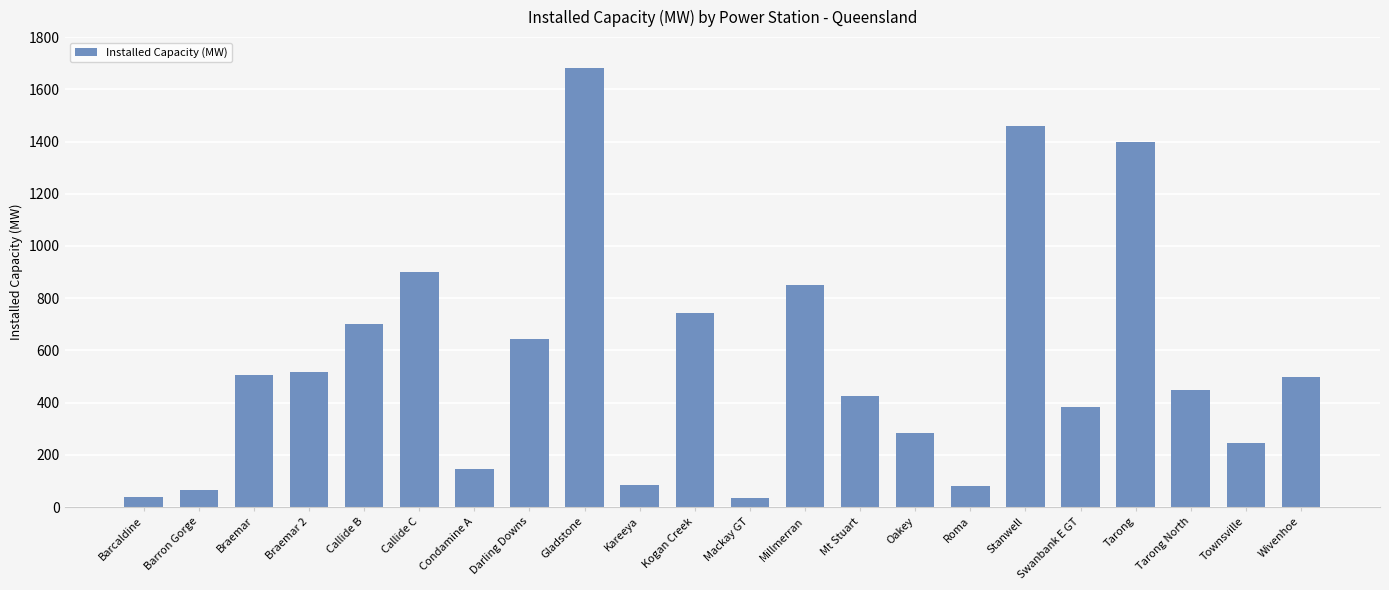

Between Stanwell and Swanbank E GT, which is larger?

Stanwell